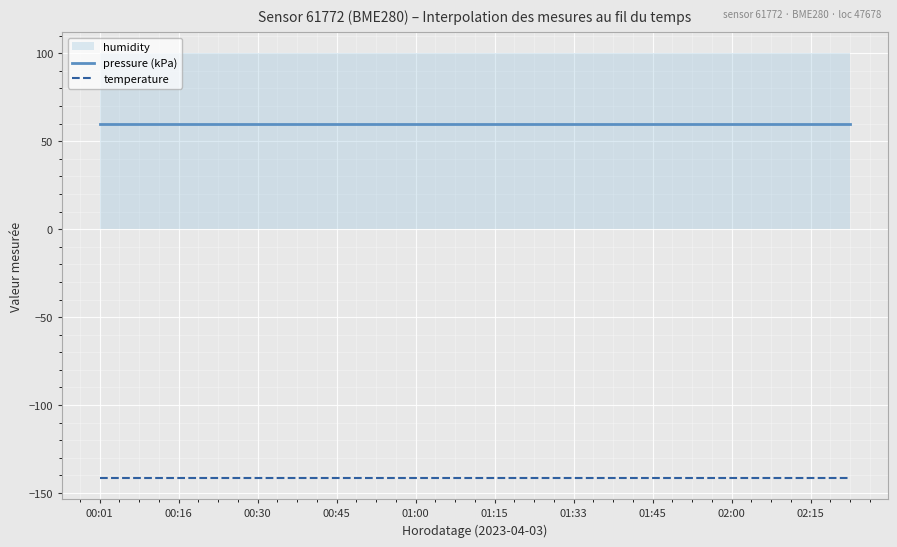

True or false: pressure (kPa) and temperature intersect in this chart.

False